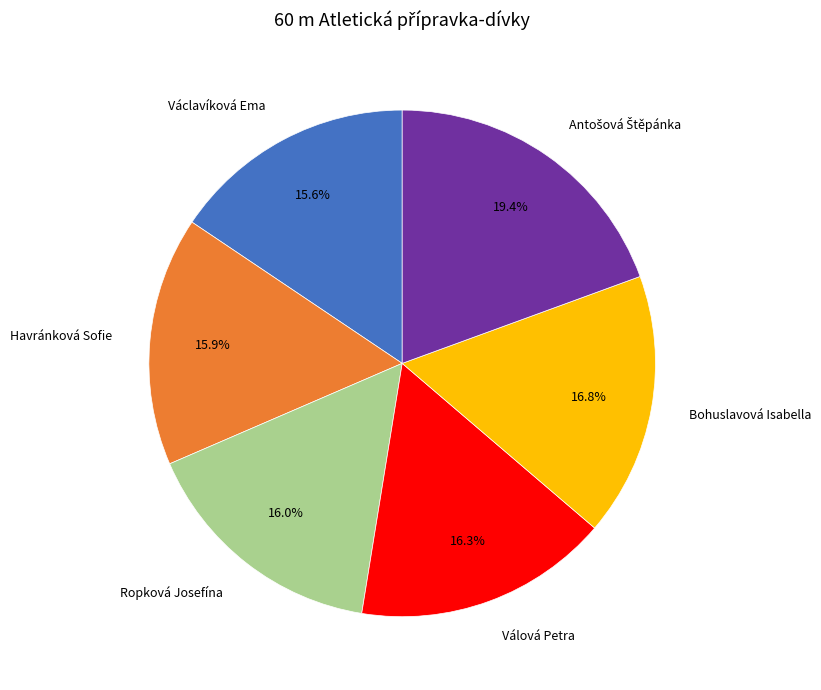

What percentage is NOT represented by Havránková Sofie?

84.1%